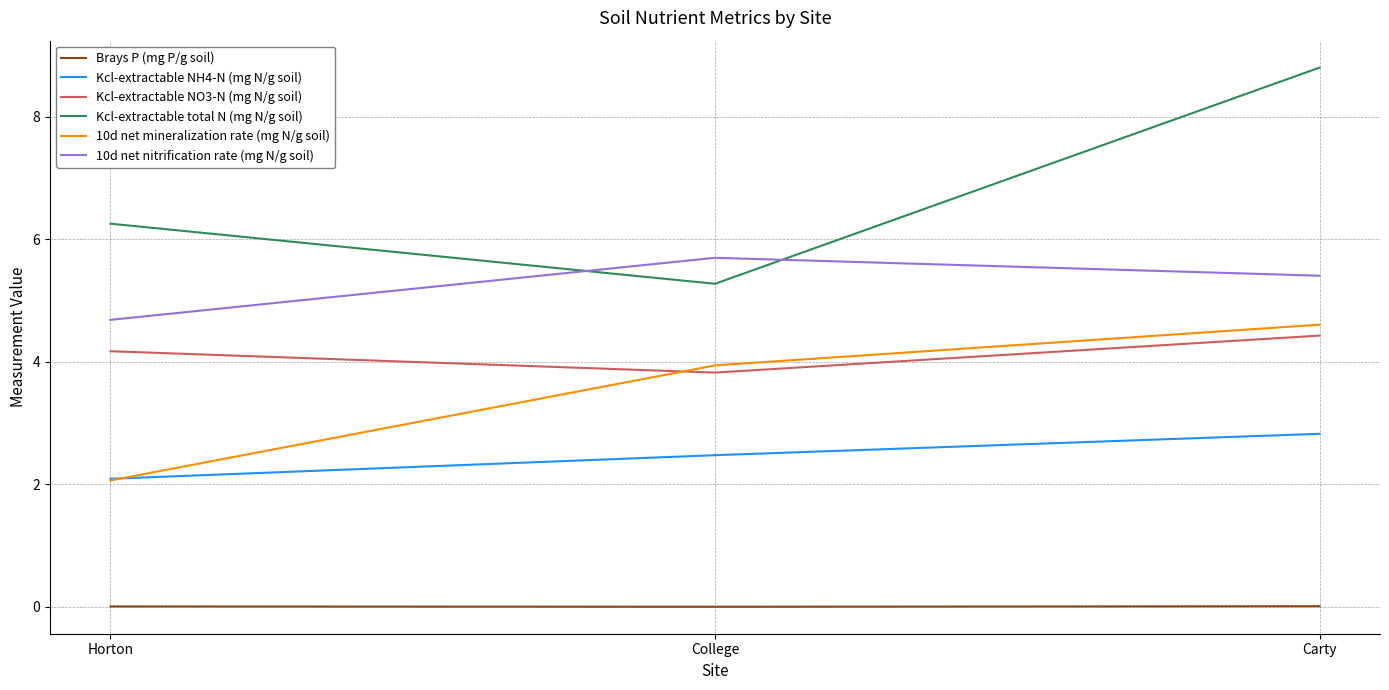

Is the value of Kcl-extractable total N (mg N/g soil) at College greater than the value of 10d net nitrification rate (mg N/g soil) at College?

No